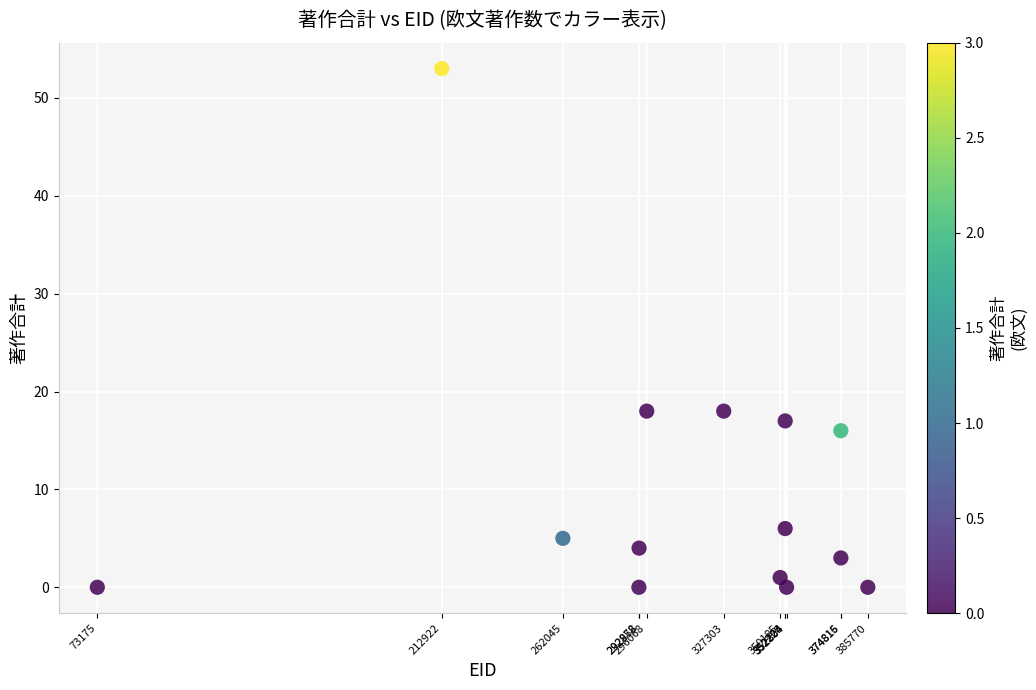

What is the range of X values (max minus min)?

312595